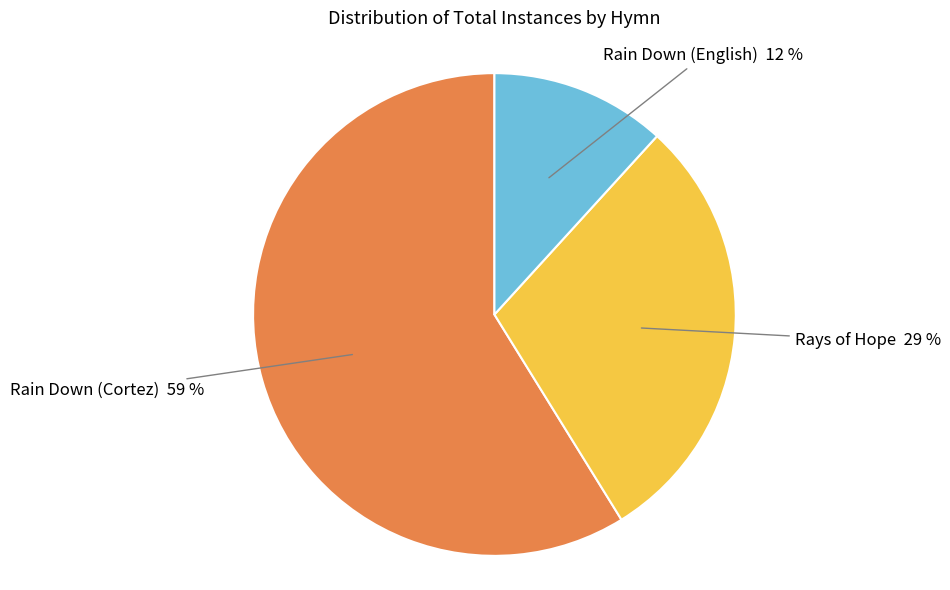

To the nearest percent, what portion does Rain Down (Cortez) represent?

59%